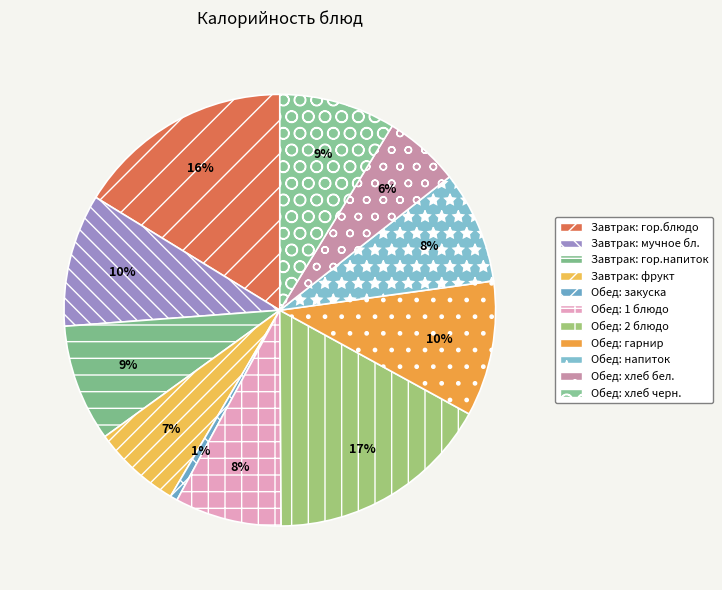

To the nearest percent, what is the difference between the largest and smallest slice percentages?

16%